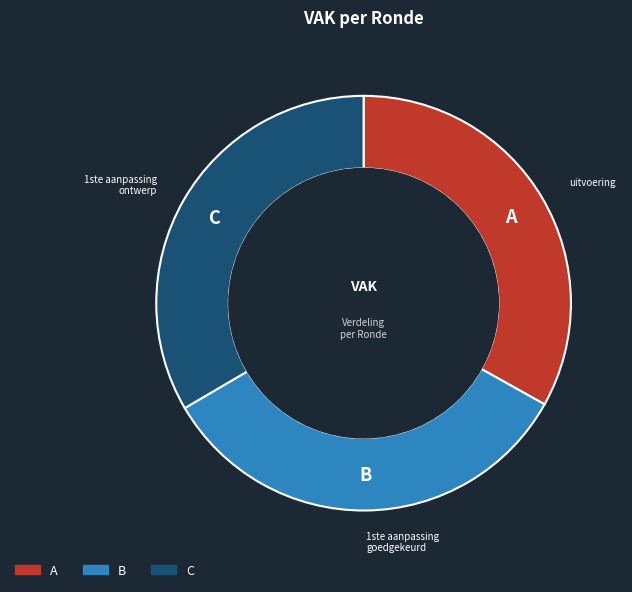

Does any single category account for the majority?

No